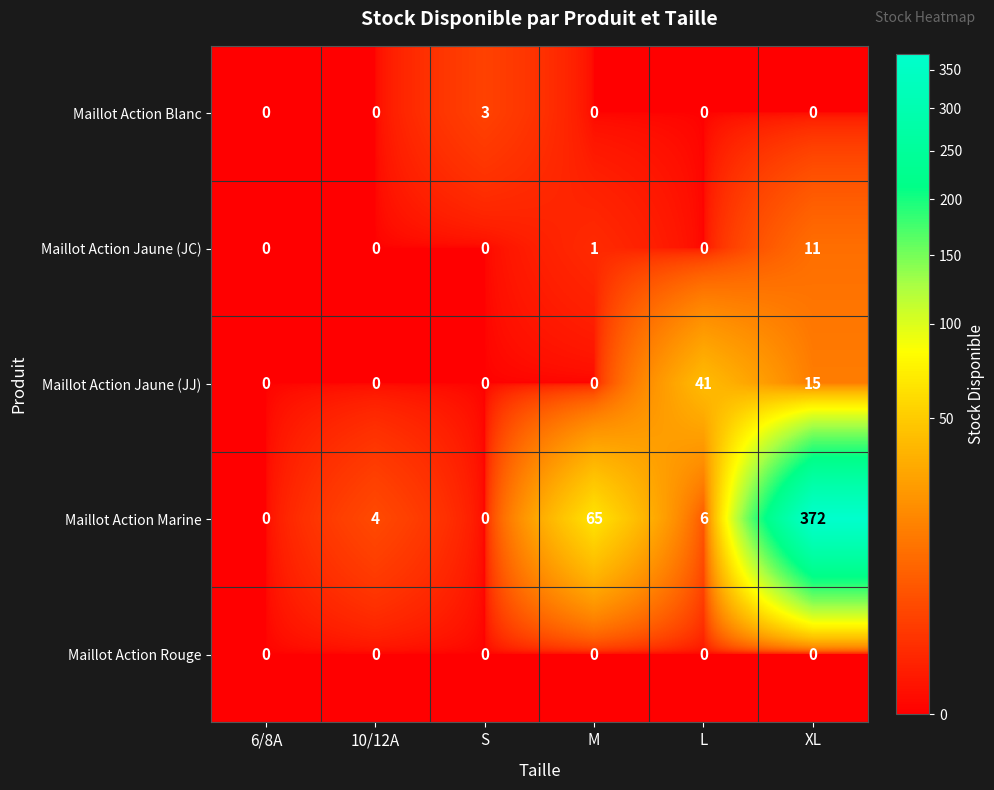

Reading left to right, list all the values displayed in this chart.

Maillot Action Blanc: 6/8A=0	10/12A=0	S=3	M=0	L=0	XL=0
Maillot Action Jaune (JC): 6/8A=0	10/12A=0	S=0	M=1	L=0	XL=11
Maillot Action Jaune (JJ): 6/8A=0	10/12A=0	S=0	M=0	L=41	XL=15
Maillot Action Marine: 6/8A=0	10/12A=4	S=0	M=65	L=6	XL=372
Maillot Action Rouge: 6/8A=0	10/12A=0	S=0	M=0	L=0	XL=0